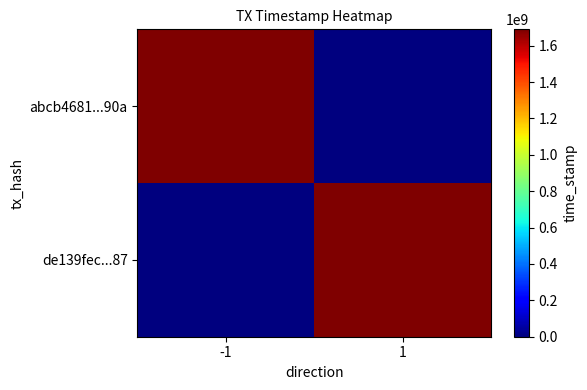

Between 1 and -1, which is larger?

-1